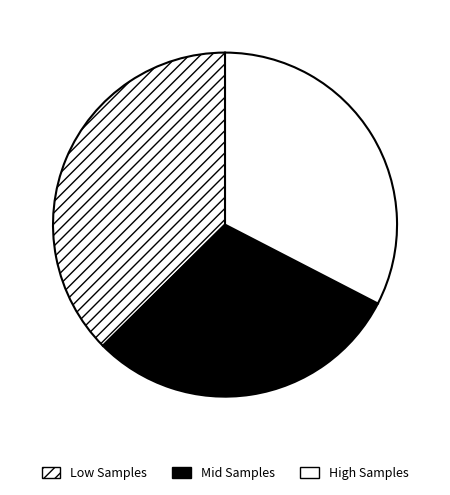

Rank the categories by value from lowest to highest.

Mid Samples, High Samples, Low Samples